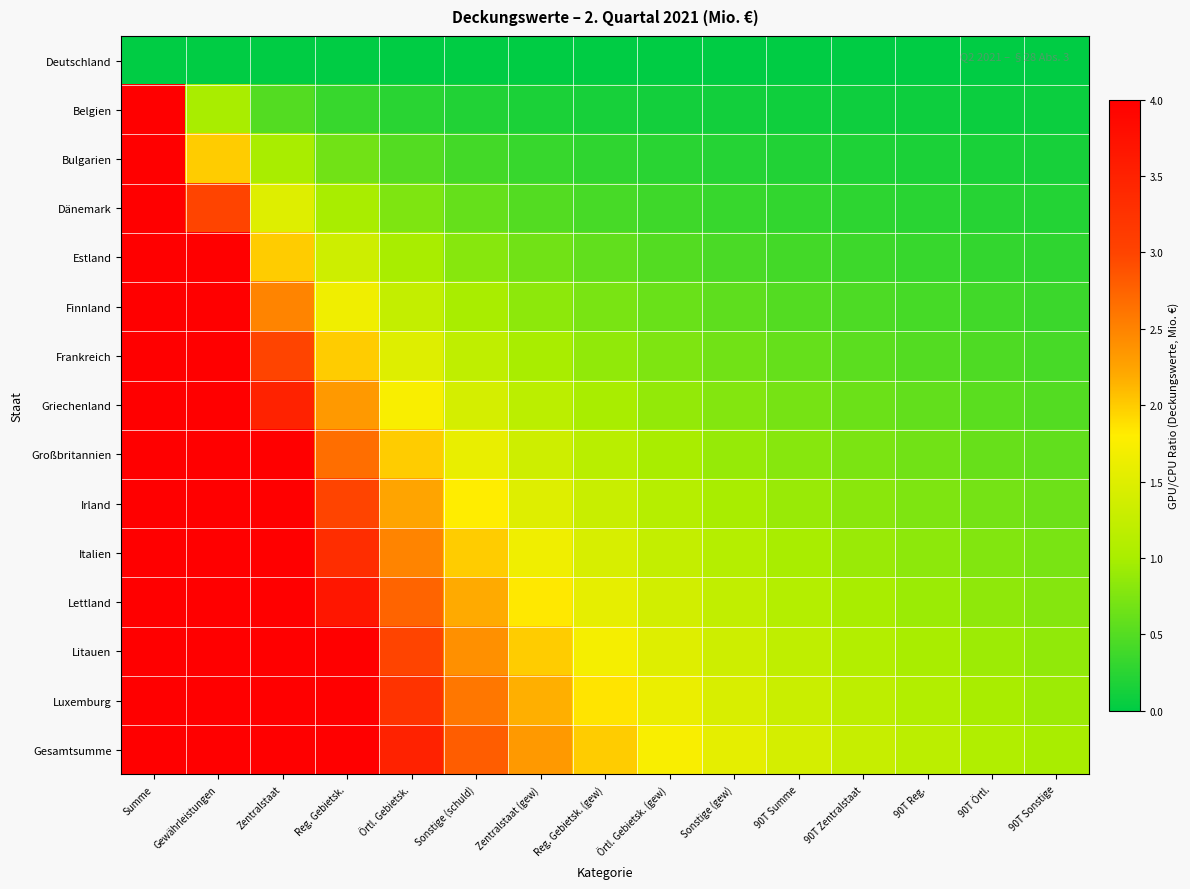

Which has a higher value, Sonstige (gew) or 90T Summe?

Sonstige (gew)